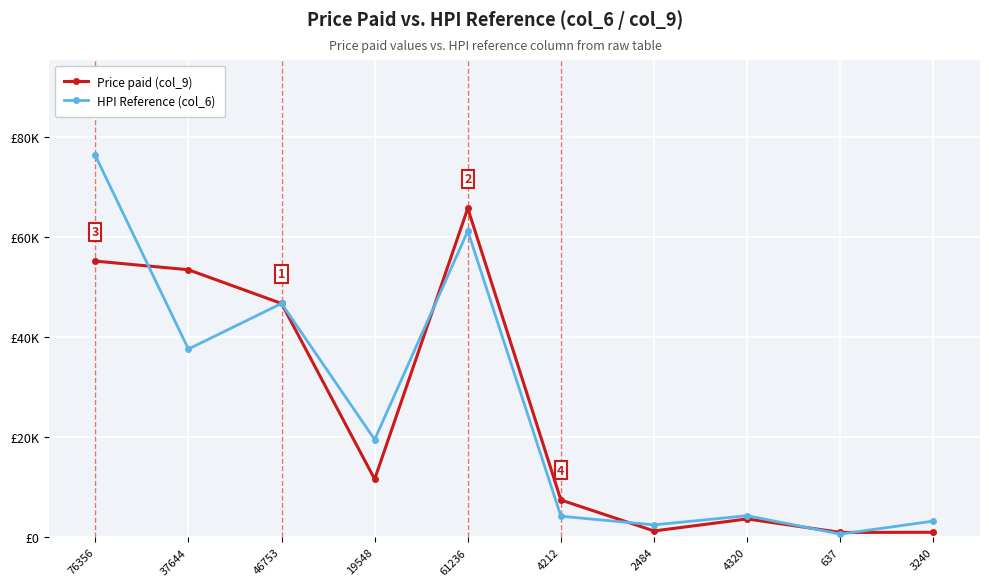

Where do HPI Reference (col_6) and Price paid (col_9) first cross each other?

76356 and 37644